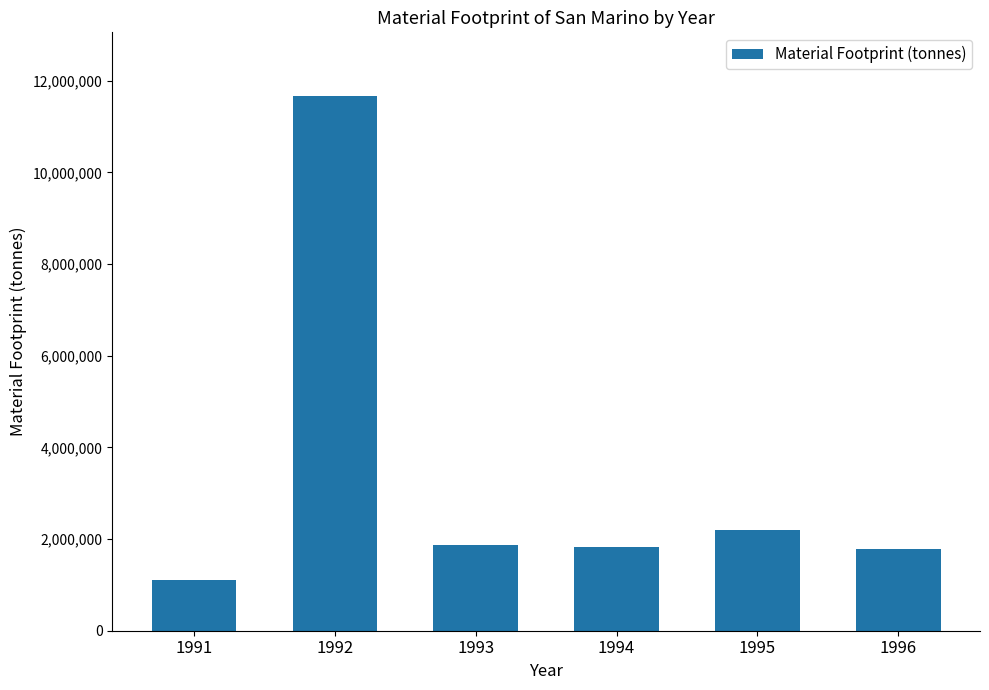

What is the sum of the values at 1995 and 1993?

4067000